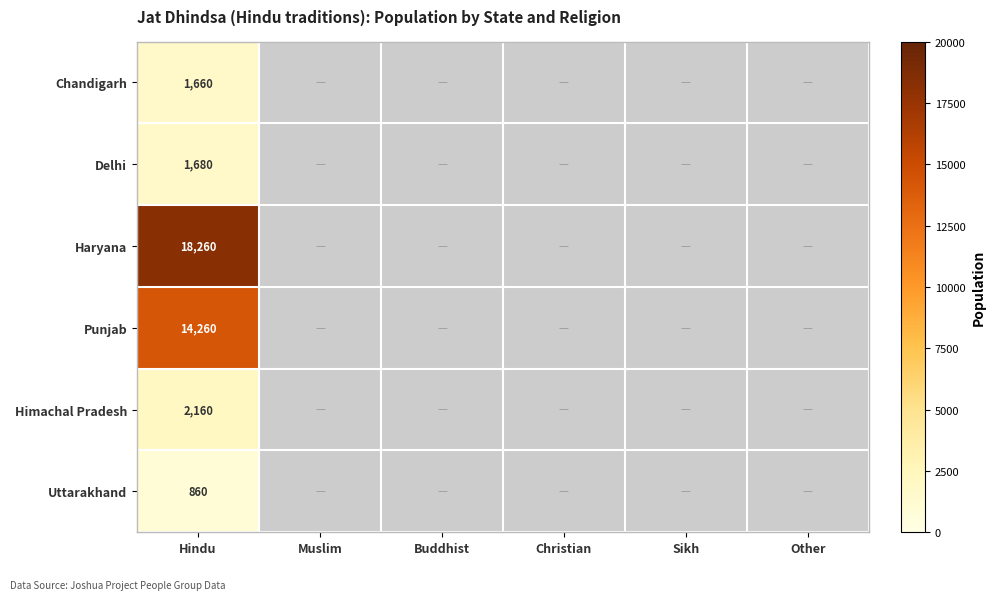

At which category is the sum across all series the highest?

Hindu